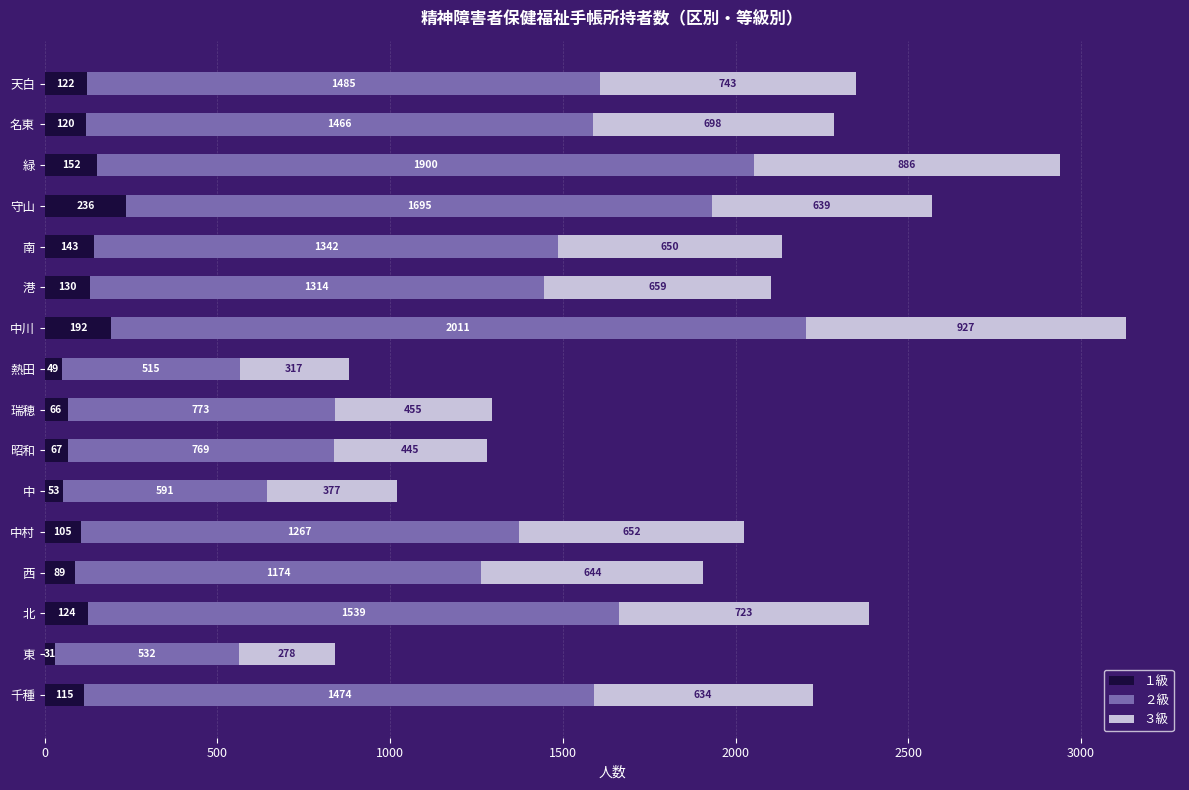

Which category has the highest value in the １級 series?

守山